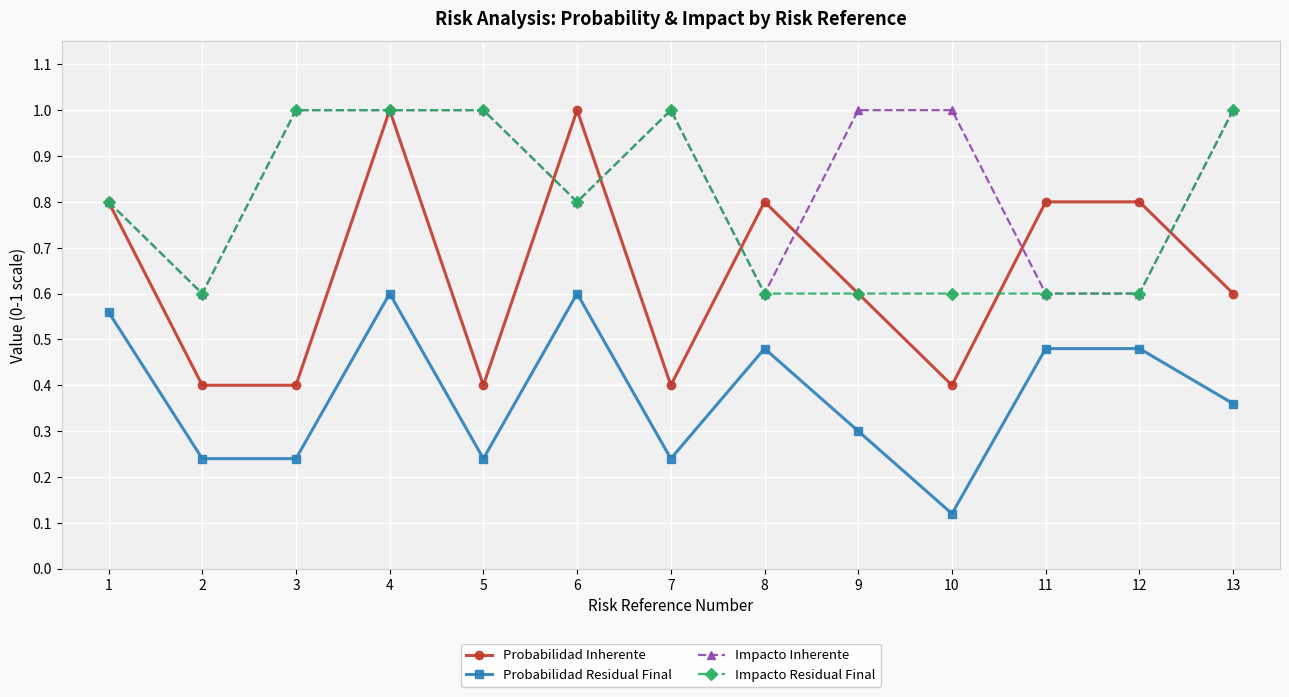

Between 3 and 10, which series saw the biggest shift?

Impacto Residual Final